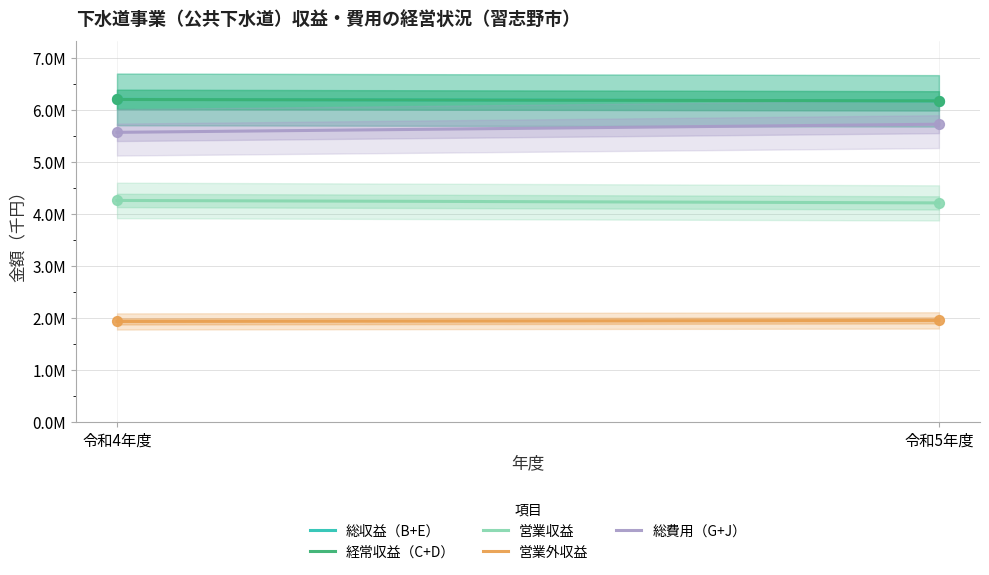

At which category is the sum across all series the highest?

令和5年度